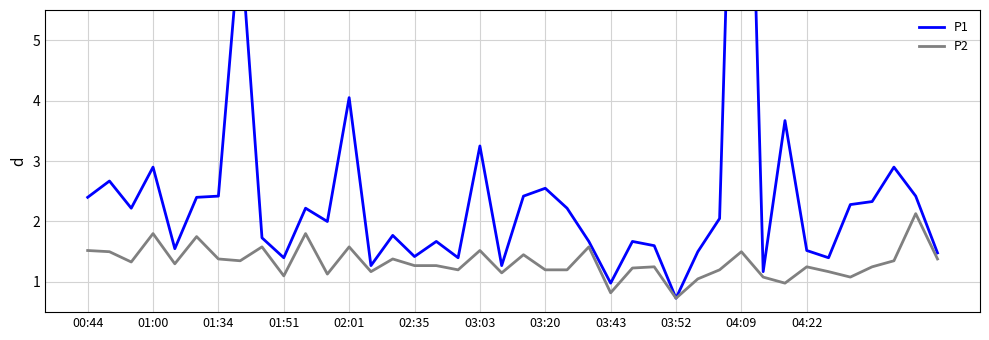

Reading left to right, extract all data points from this chart.

P1: 2.4	2.7	2.2	2.9	1.6	2.4	2.4	6.7	1.7	1.4	2.2	2.0	4.0	1.3	1.8	1.4	1.7	1.4	3.2	1.3	2.4	2.5	2.2	1.7	1.0	1.7	1.6	0.7	1.5	2.0	14.3	1.2	3.7	1.5	1.4	2.3	2.3	2.9	2.4	1.5
P2: 1.5	1.5	1.3	1.8	1.3	1.8	1.4	1.4	1.6	1.1	1.8	1.1	1.6	1.2	1.4	1.3	1.3	1.2	1.5	1.1	1.4	1.2	1.2	1.6	0.8	1.2	1.2	0.7	1.1	1.2	1.5	1.1	1.0	1.2	1.2	1.1	1.2	1.4	2.1	1.4